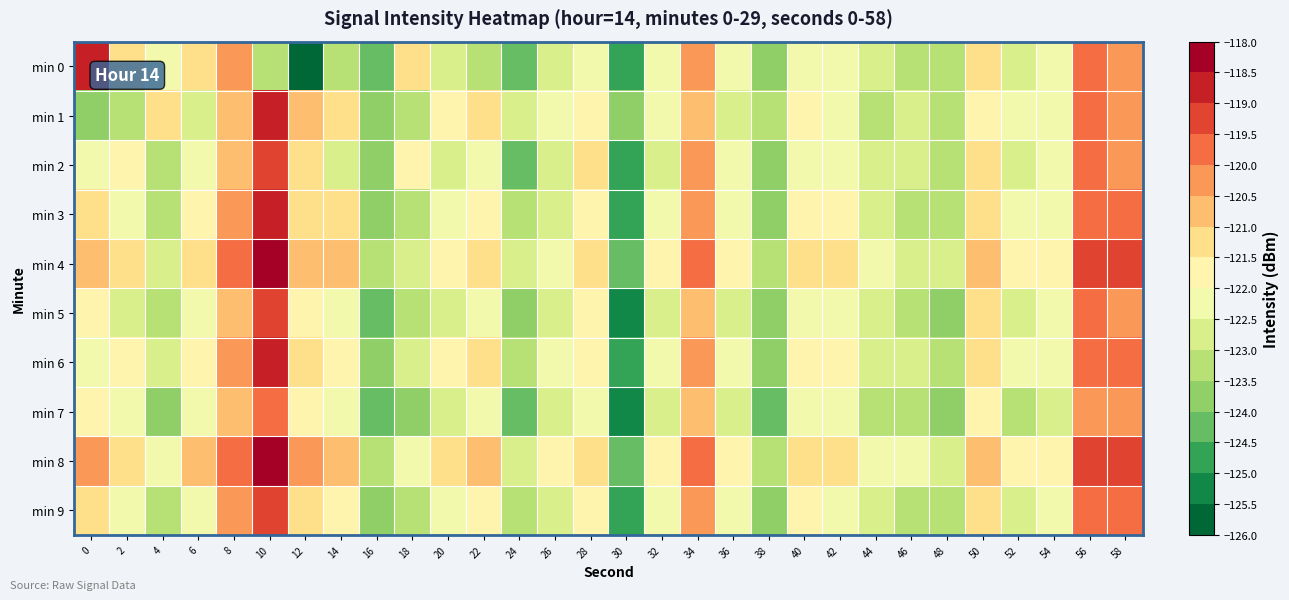

At how many categories does at least one series exceed -121?

10